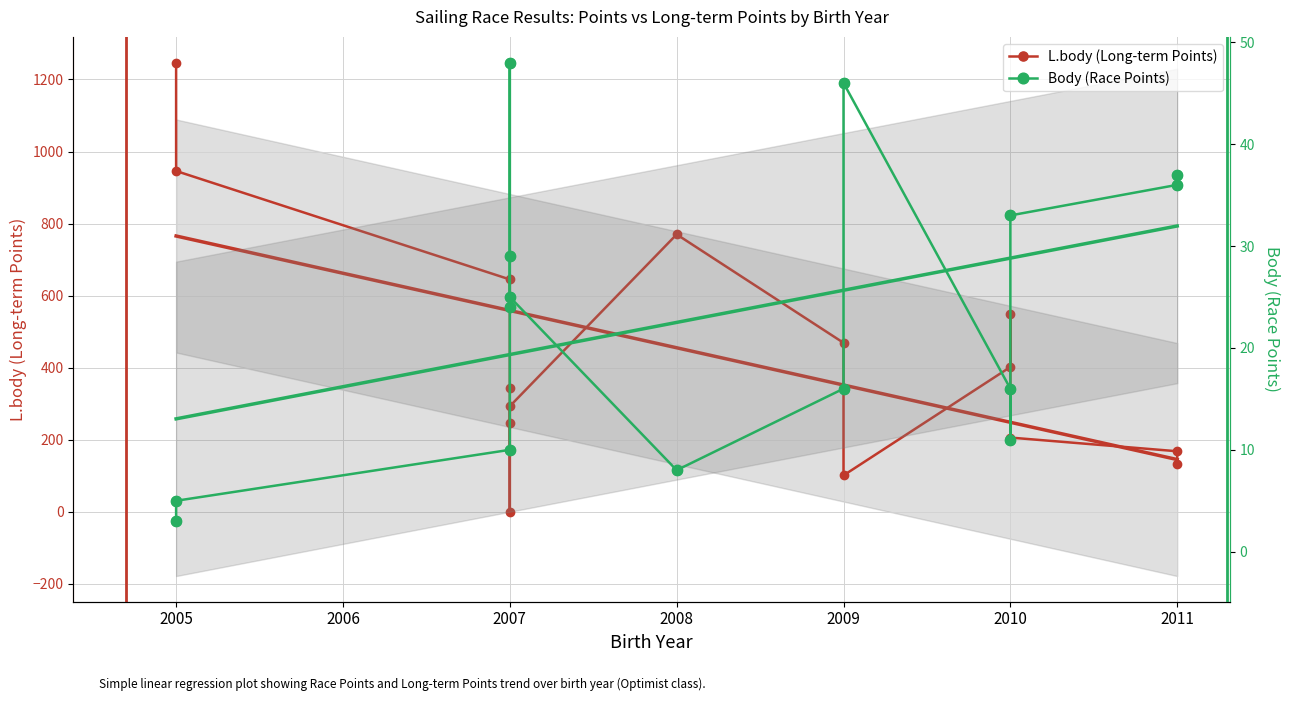

Which series has the largest total across all categories?

L.body (Long-term Points)